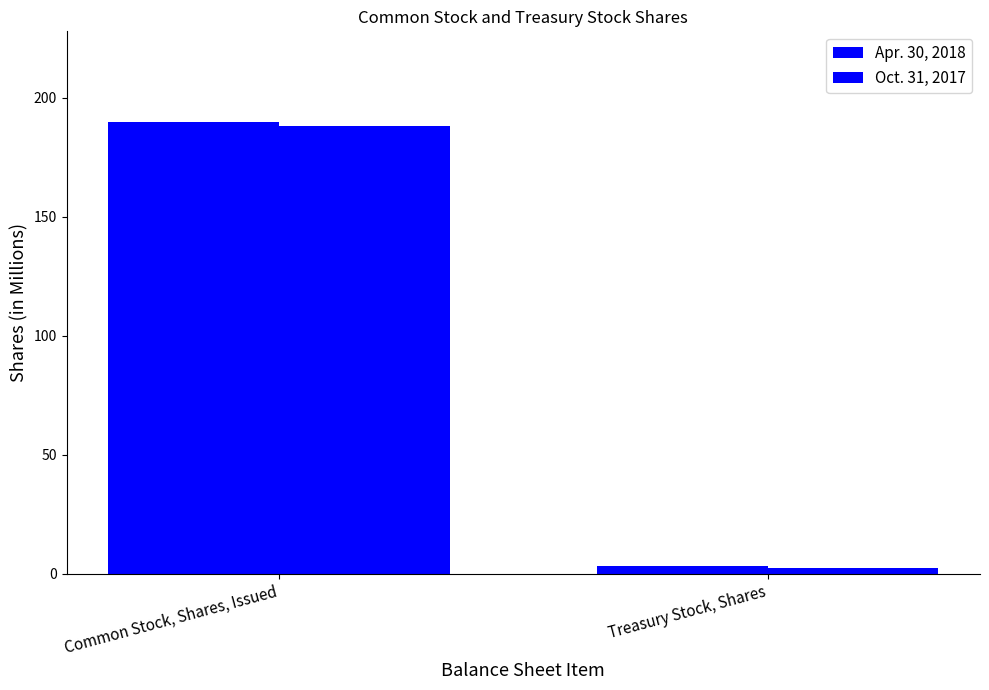

What is the minimum value shown in the chart?

2.3